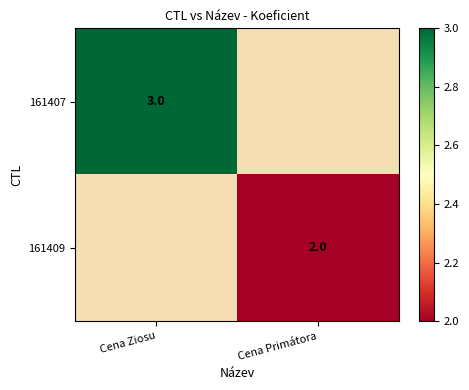

Rank the series at Cena Ziosu from lowest to highest value.

161407, 161409